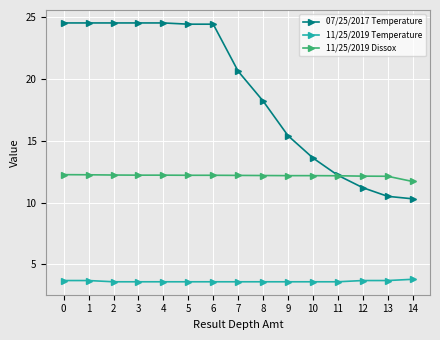

Does the chart display data point markers on the line(s)?

Yes